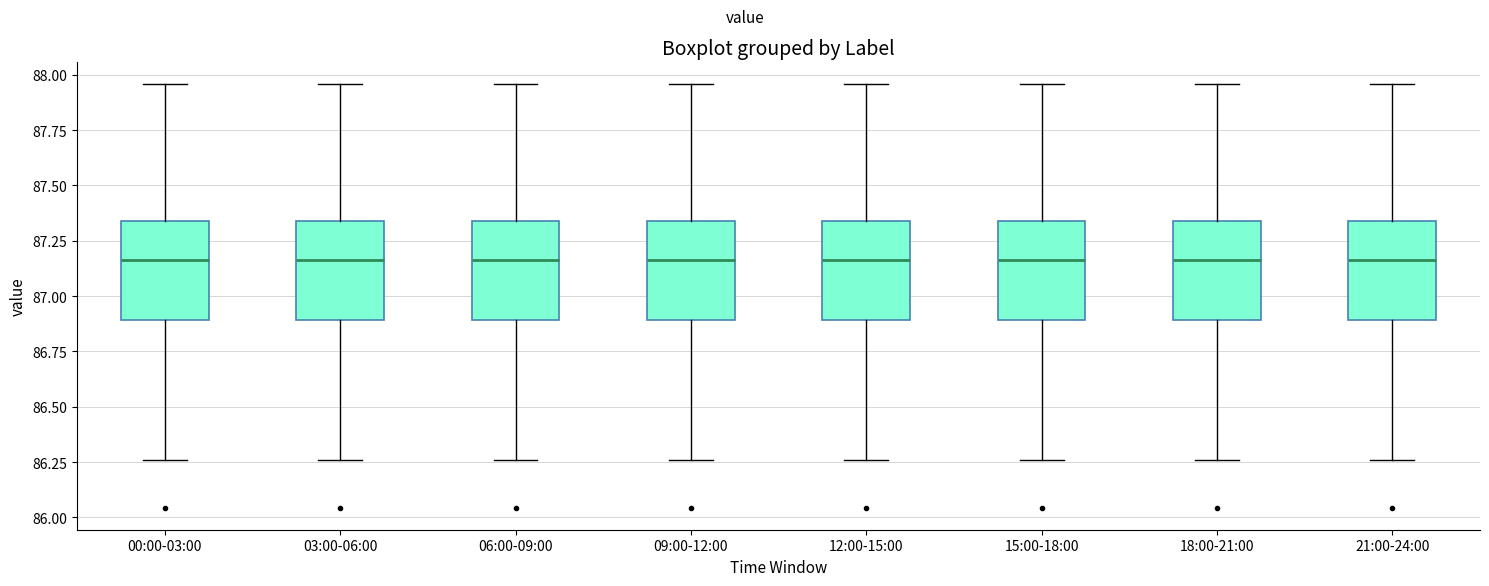

Where is the upper edge of the box for 12:00-15:00 on the y-axis? The values are not printed on the chart, so give them approximately, as read against the axis.

87.35